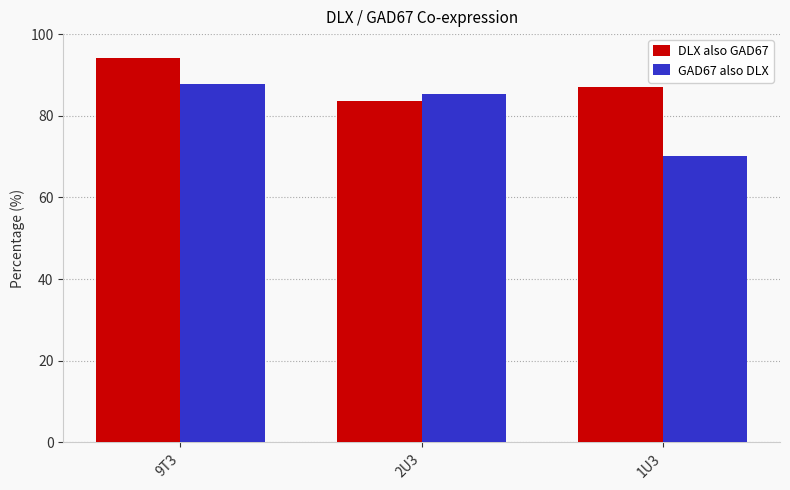

At which label does GAD67 also DLX first exceed 85?

9T3